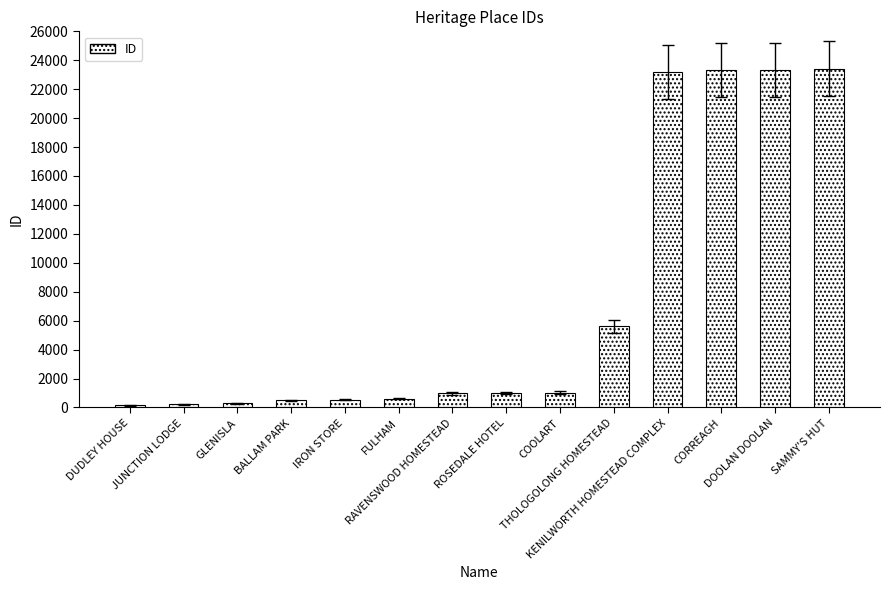

Are the bars grouped side by side (vs. stacked)?

No